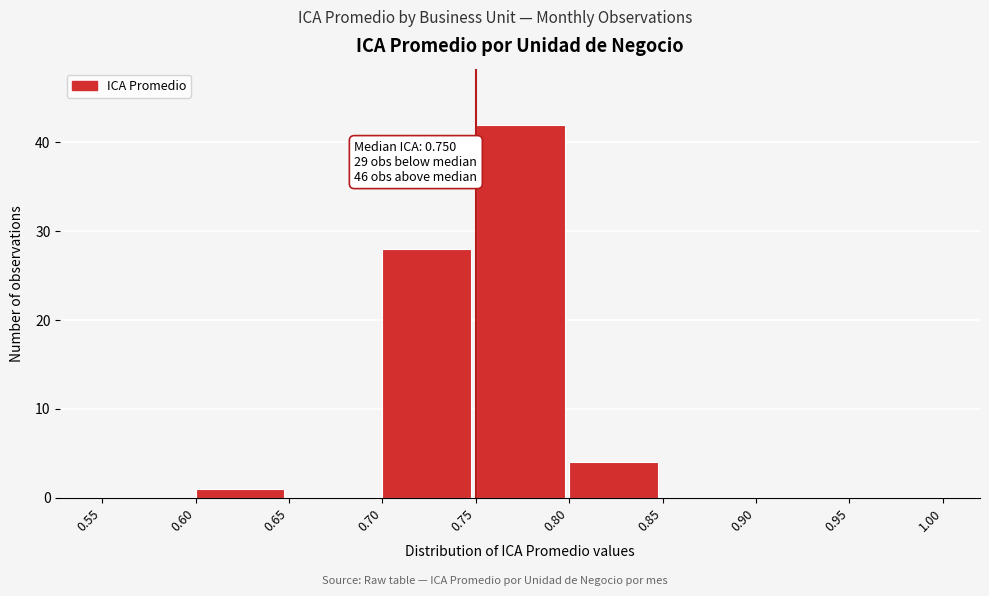

Which range on the x-axis has the tallest bar?

0.75 to 0.80